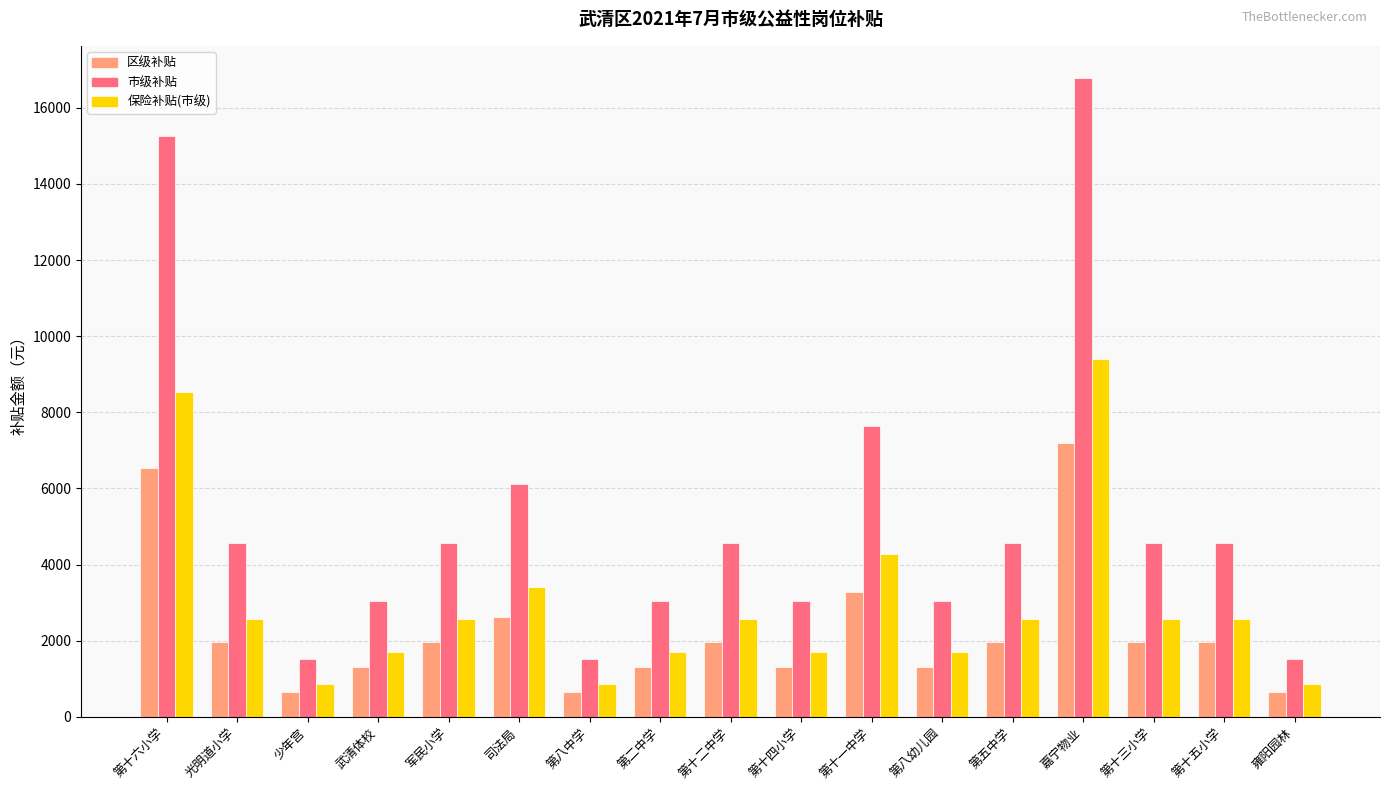

What is the difference between the maximum and minimum values in the 区级补贴 series?

6540.0